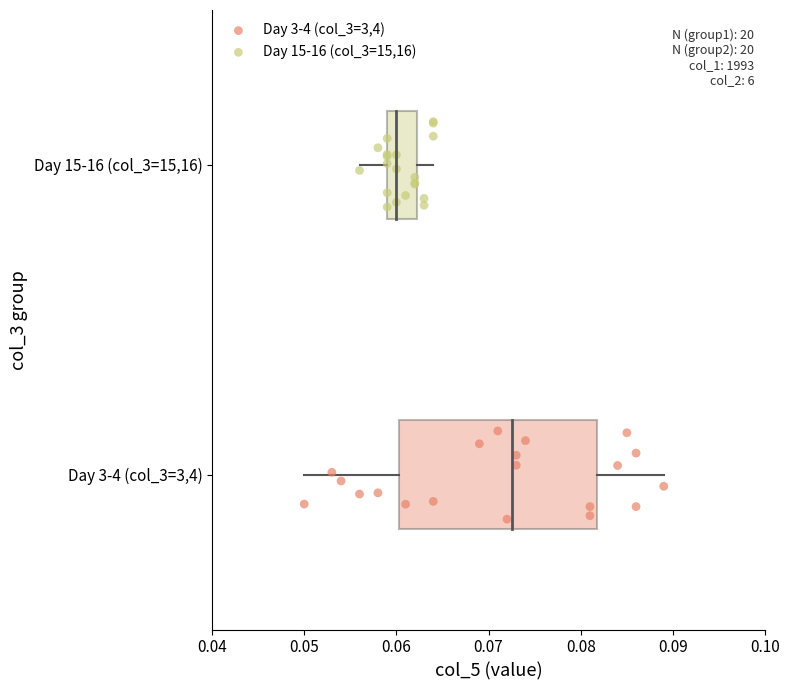

What are all the series names shown in the legend?

Day 3-4 (col_3=3,4), Day 15-16 (col_3=15,16)